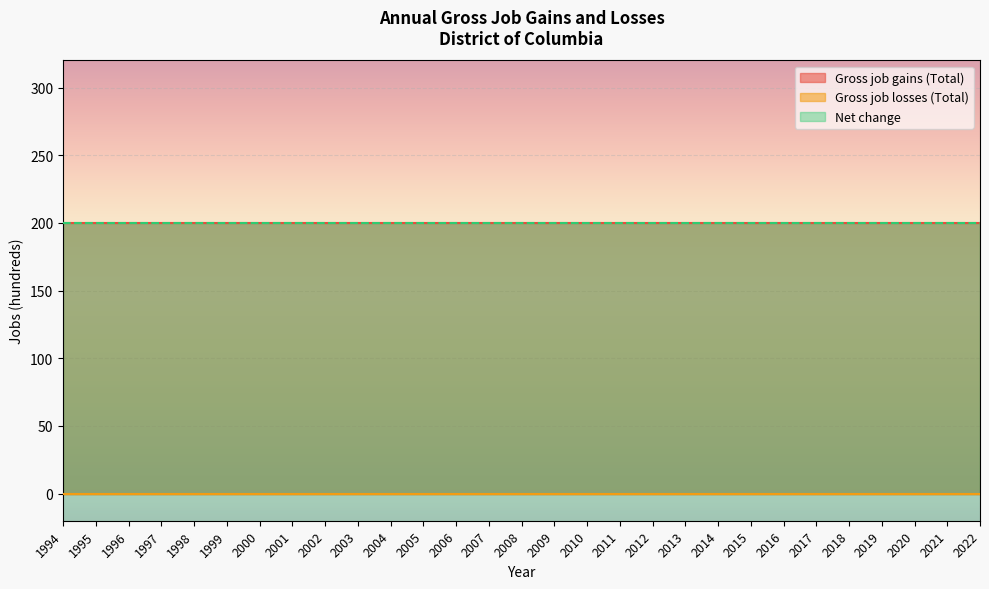

Which category has the highest value in the Net change series?

1994